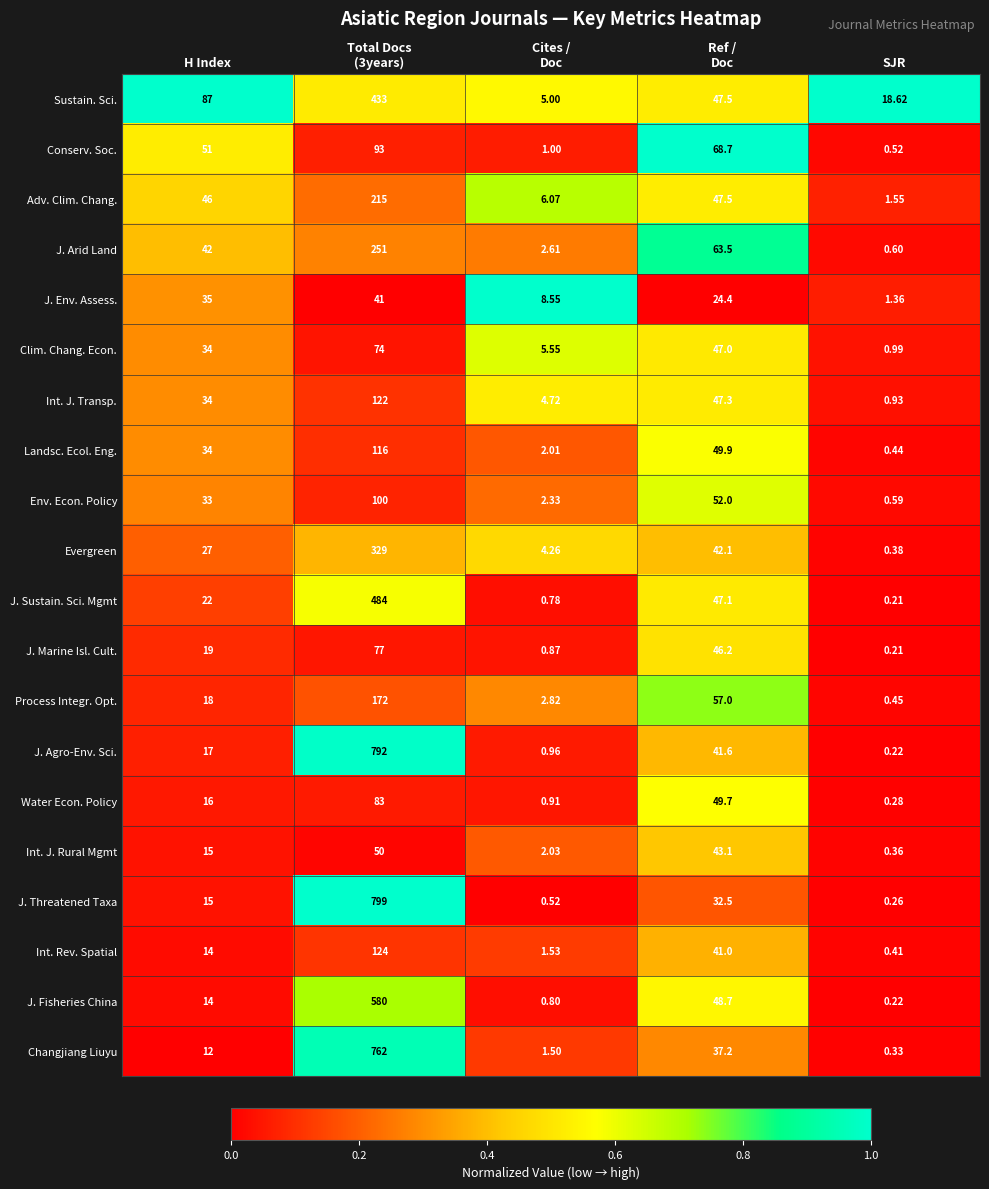

Which series has the widest spread of values?

J. Threatened Taxa